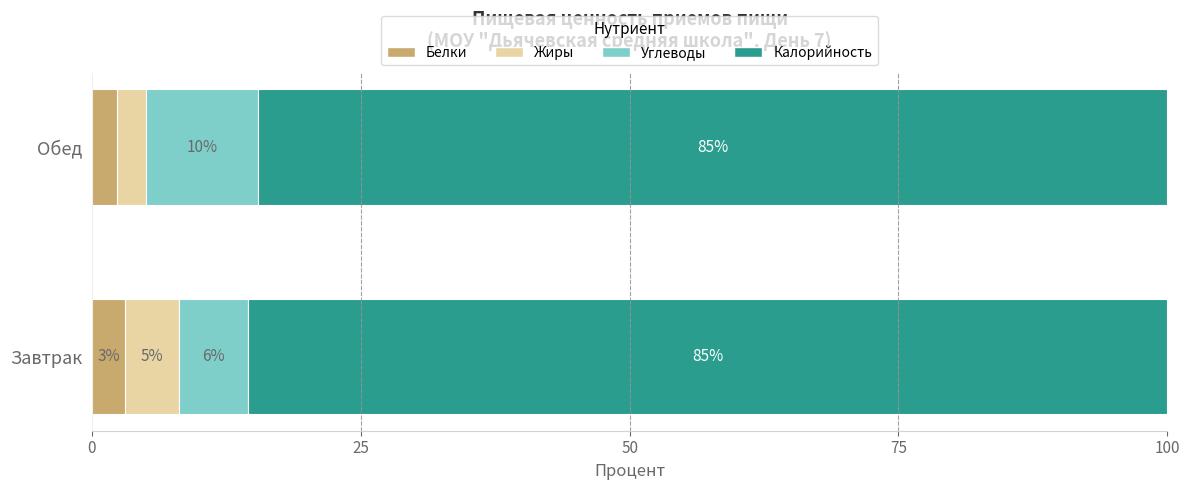

Rank the series by their maximum value, from highest to lowest.

Калорийность, Углеводы, Жиры, Белки